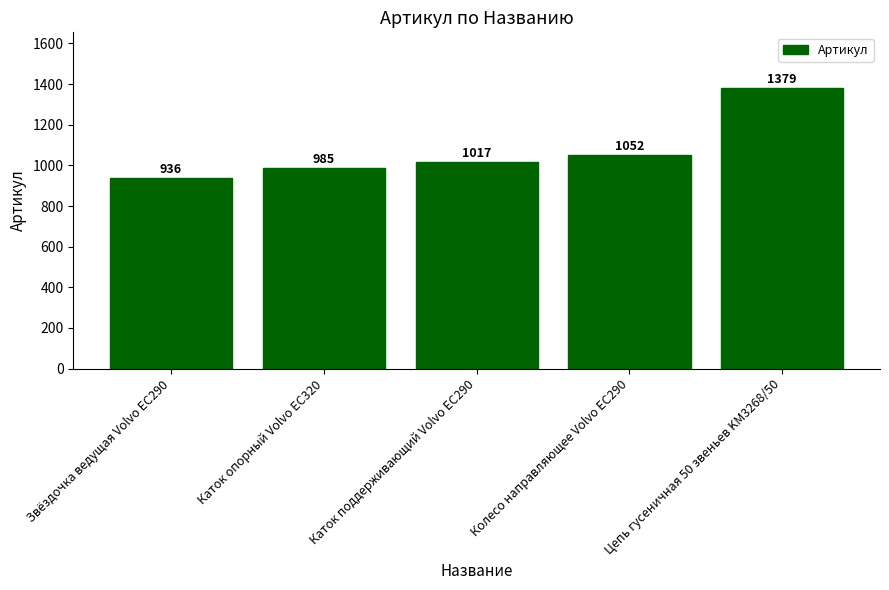

True or false: the data shows 487 at Каток опорный Volvo EC320.

False